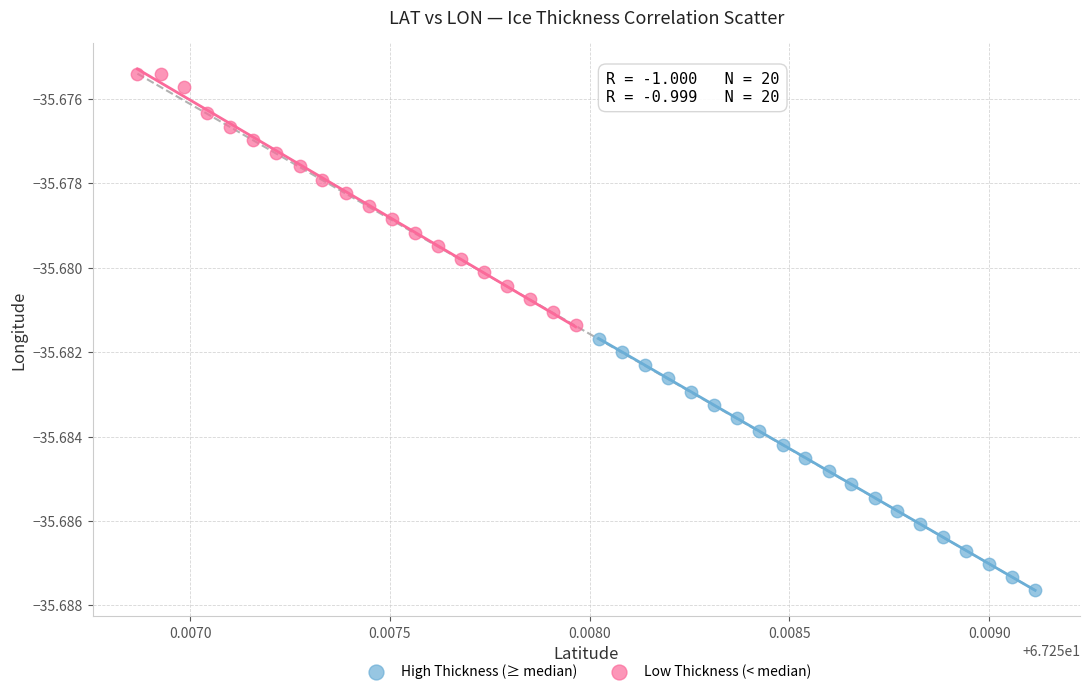

What are all the series names shown in the legend?

High Thickness (≥ median), Low Thickness (< median)